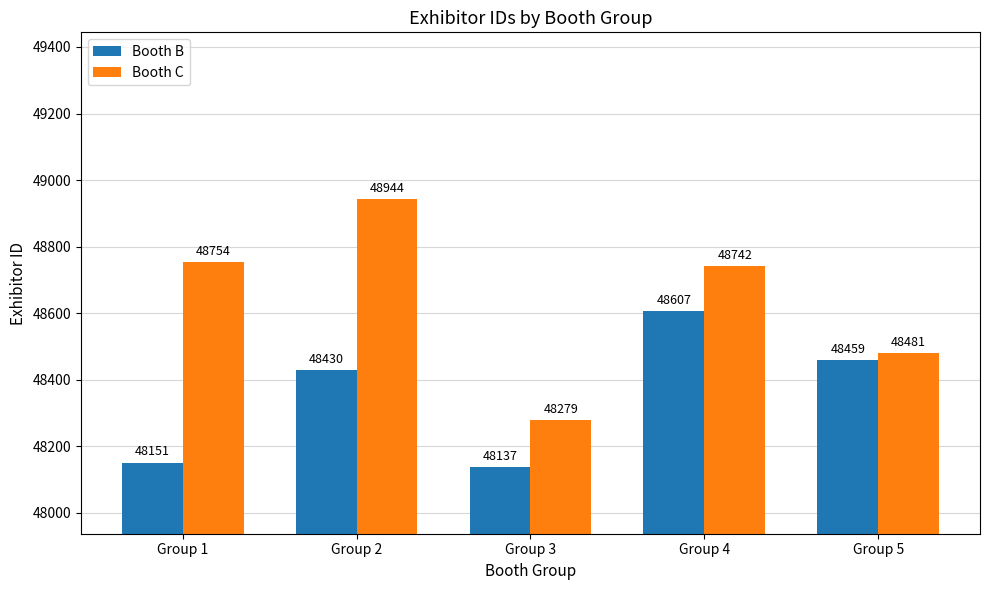

Is it true that Booth C equals 76534 at Group 5?

False